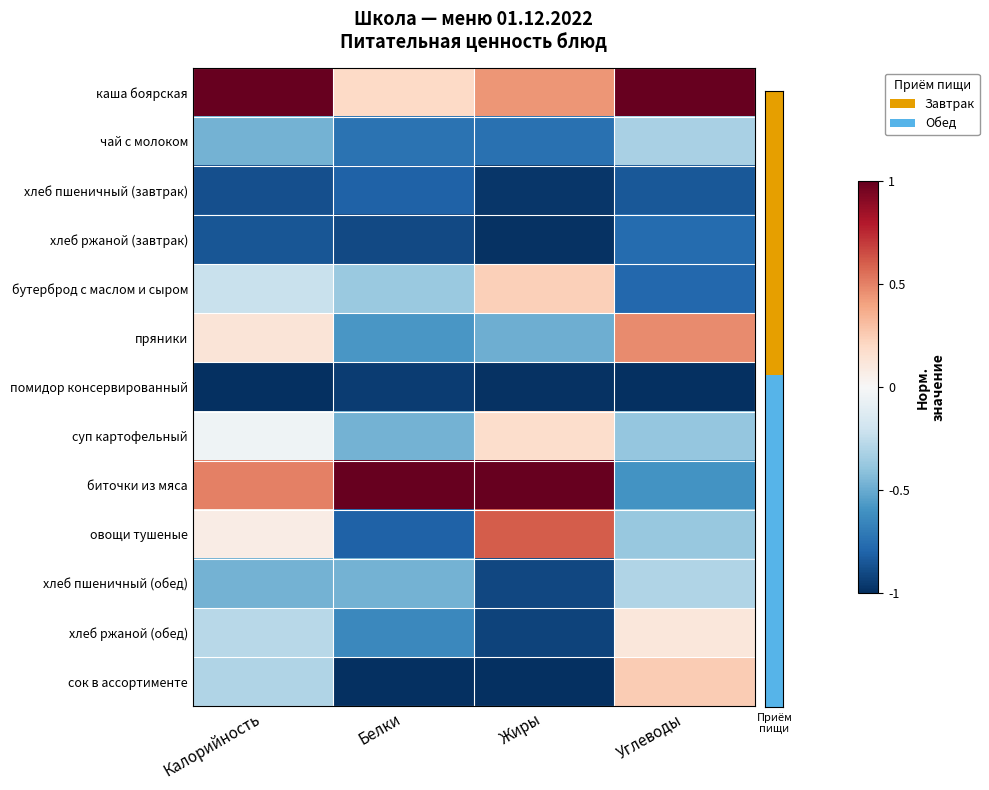

Which series changed the most between Жиры and Углеводы?

биточки из мяса